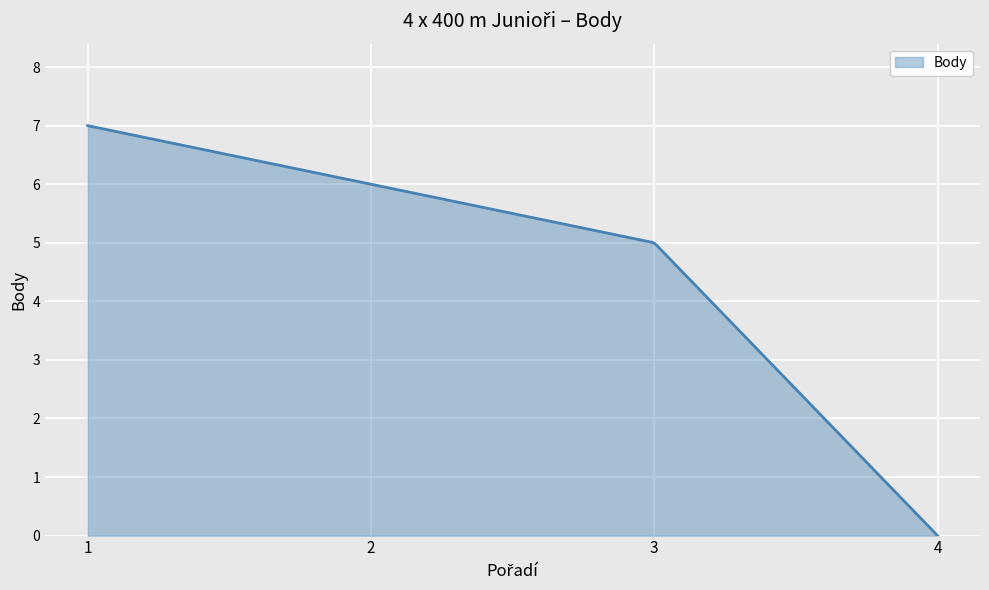

What is the difference between the maximum and minimum values?

7.0